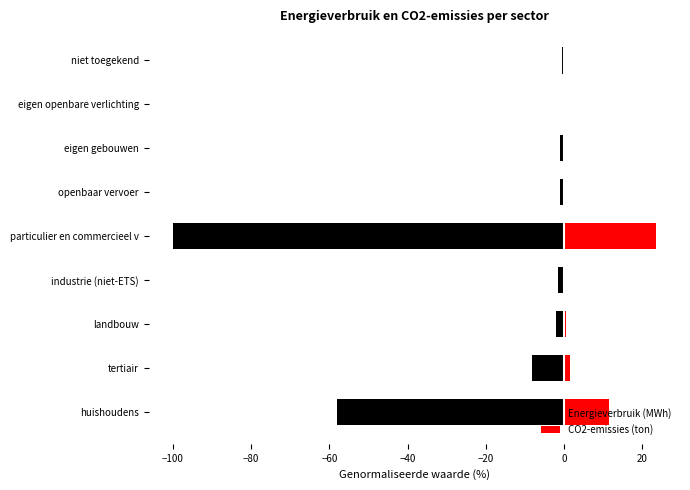

What is the maximum value shown in the chart?

23.4